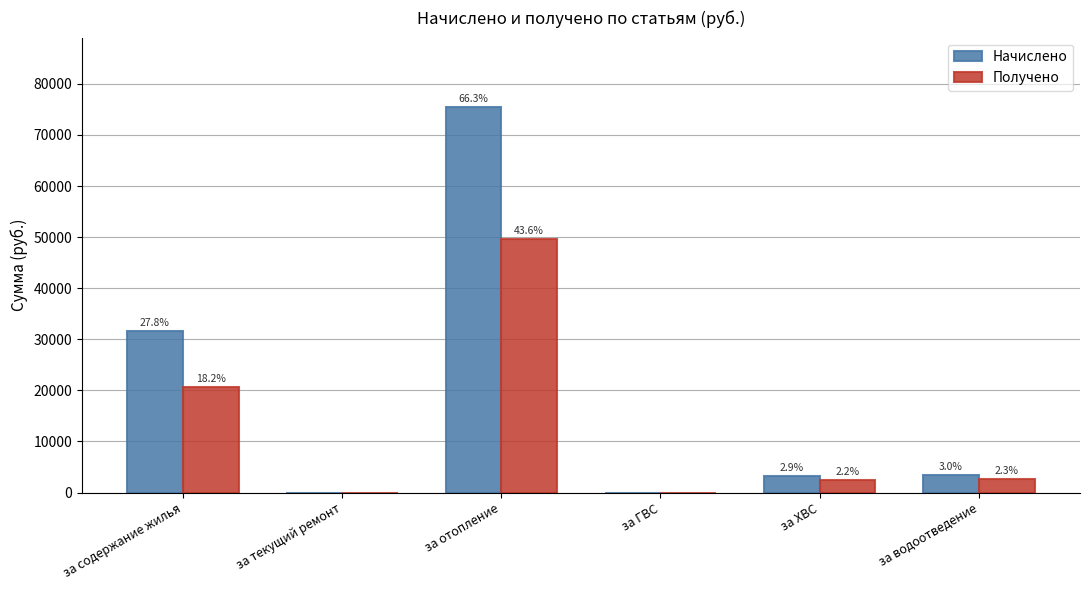

What is the value of the Начислено bar at the 1st from the left?

31603.2